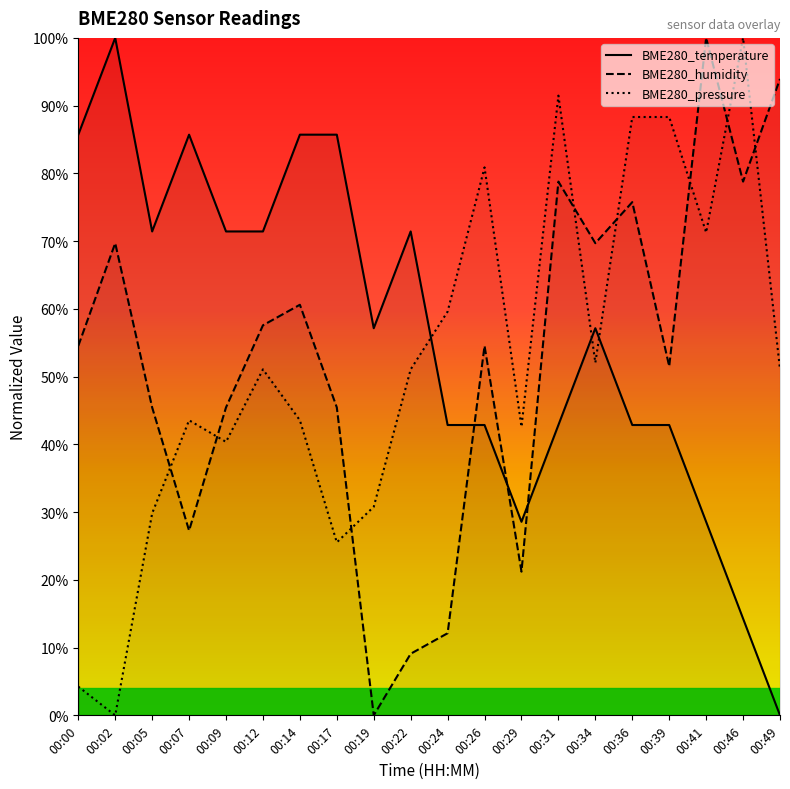

Rank the series at 00:49 from lowest to highest value.

BME280_temperature, BME280_pressure, BME280_humidity